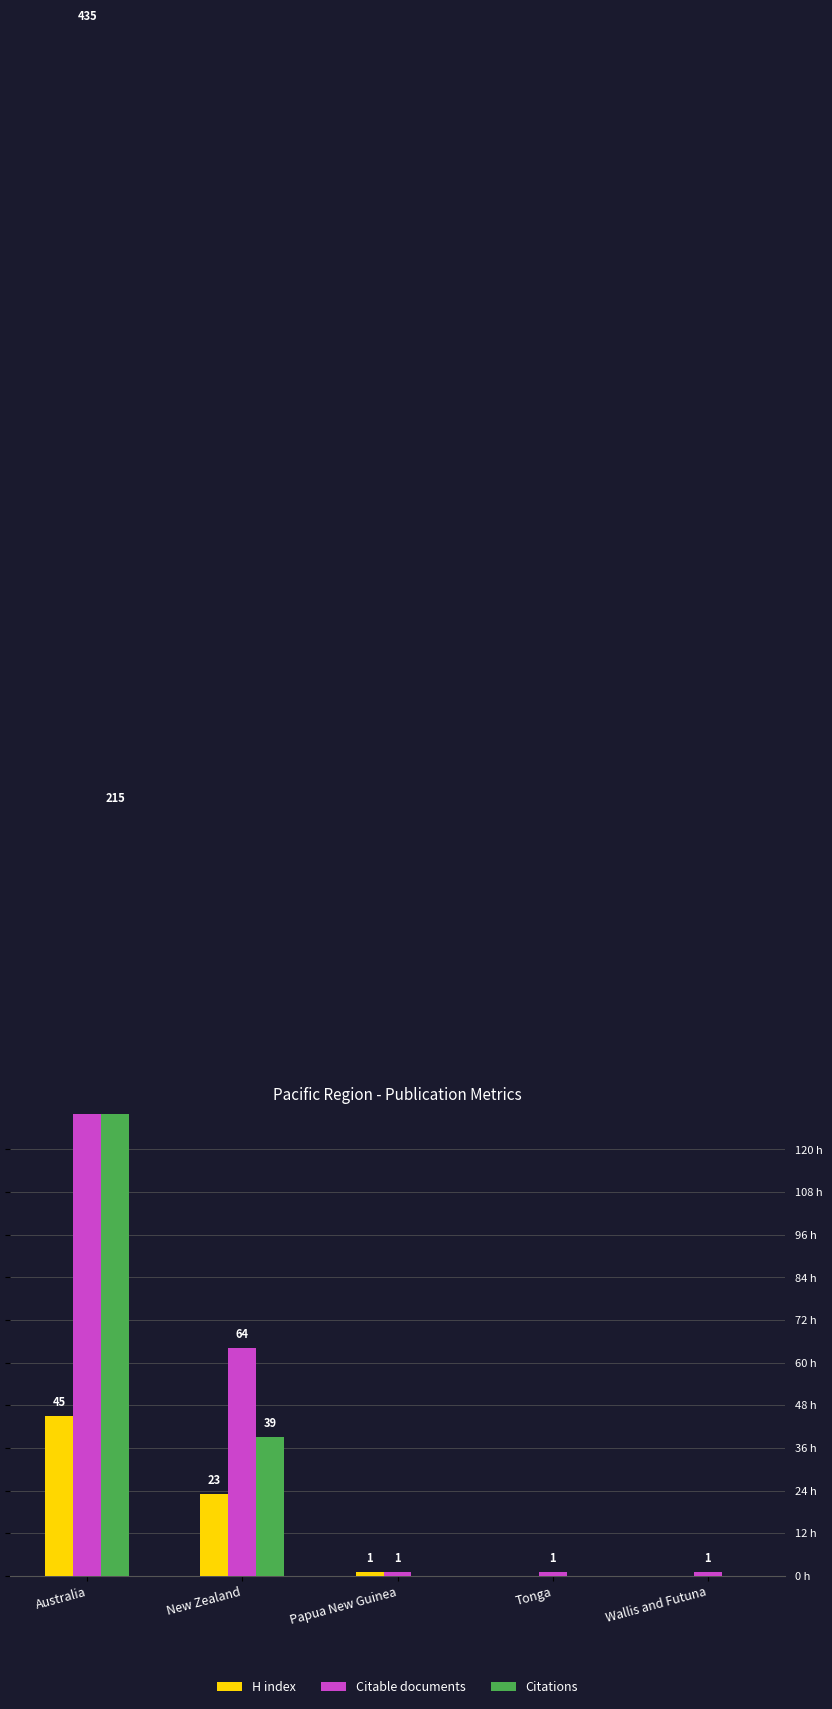

True or false: H index has a value of 14 at New Zealand.

False